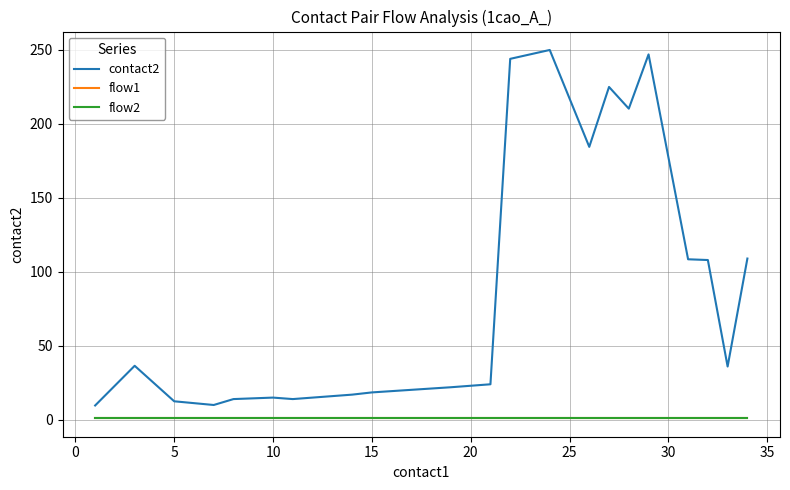

How many lines are shown in the chart?

3